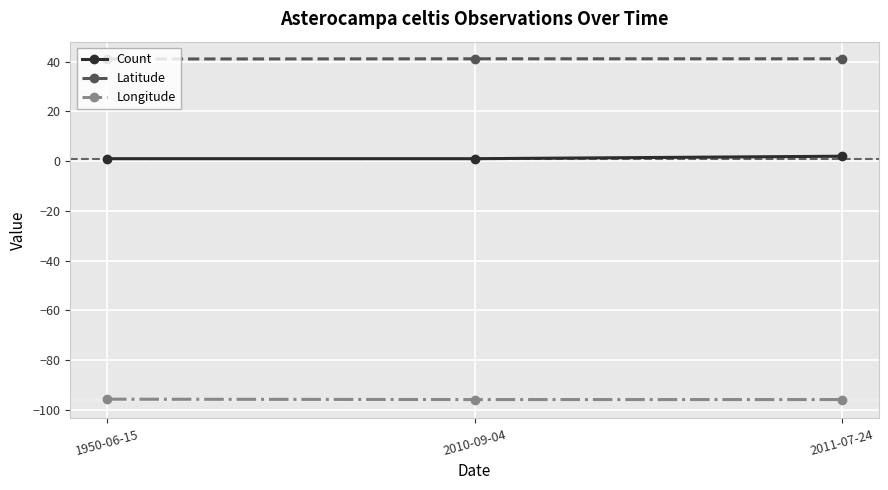

How many distinct data groups are displayed?

3